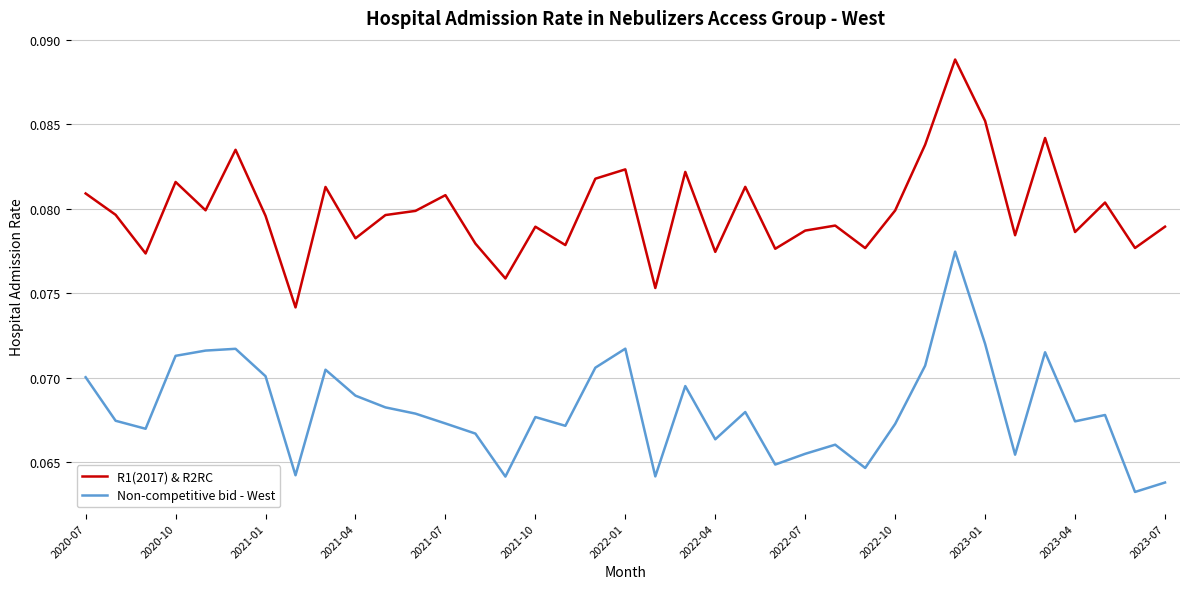

Does the chart display data point markers on the line(s)?

No